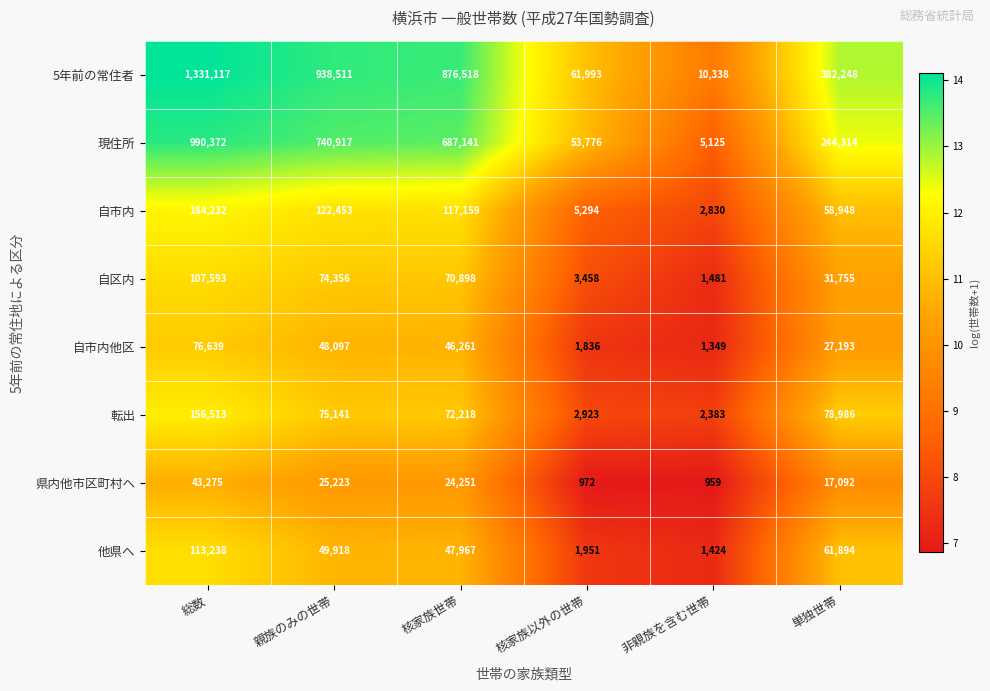

Is it true that 自区内 equals 74356 at 親族のみの世帯?

True